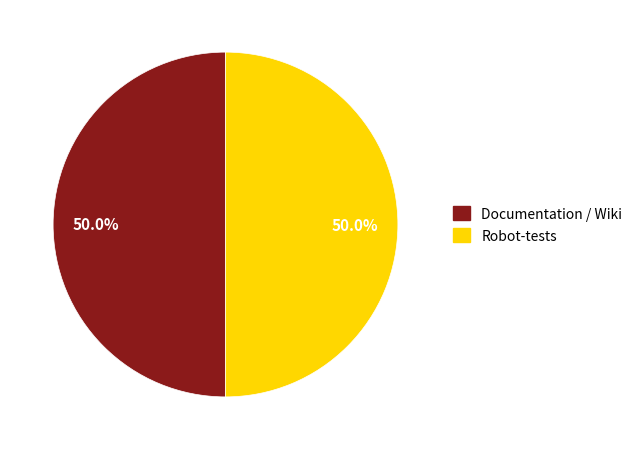

To the nearest percent, what percentage of the pie is Documentation / Wiki?

50%